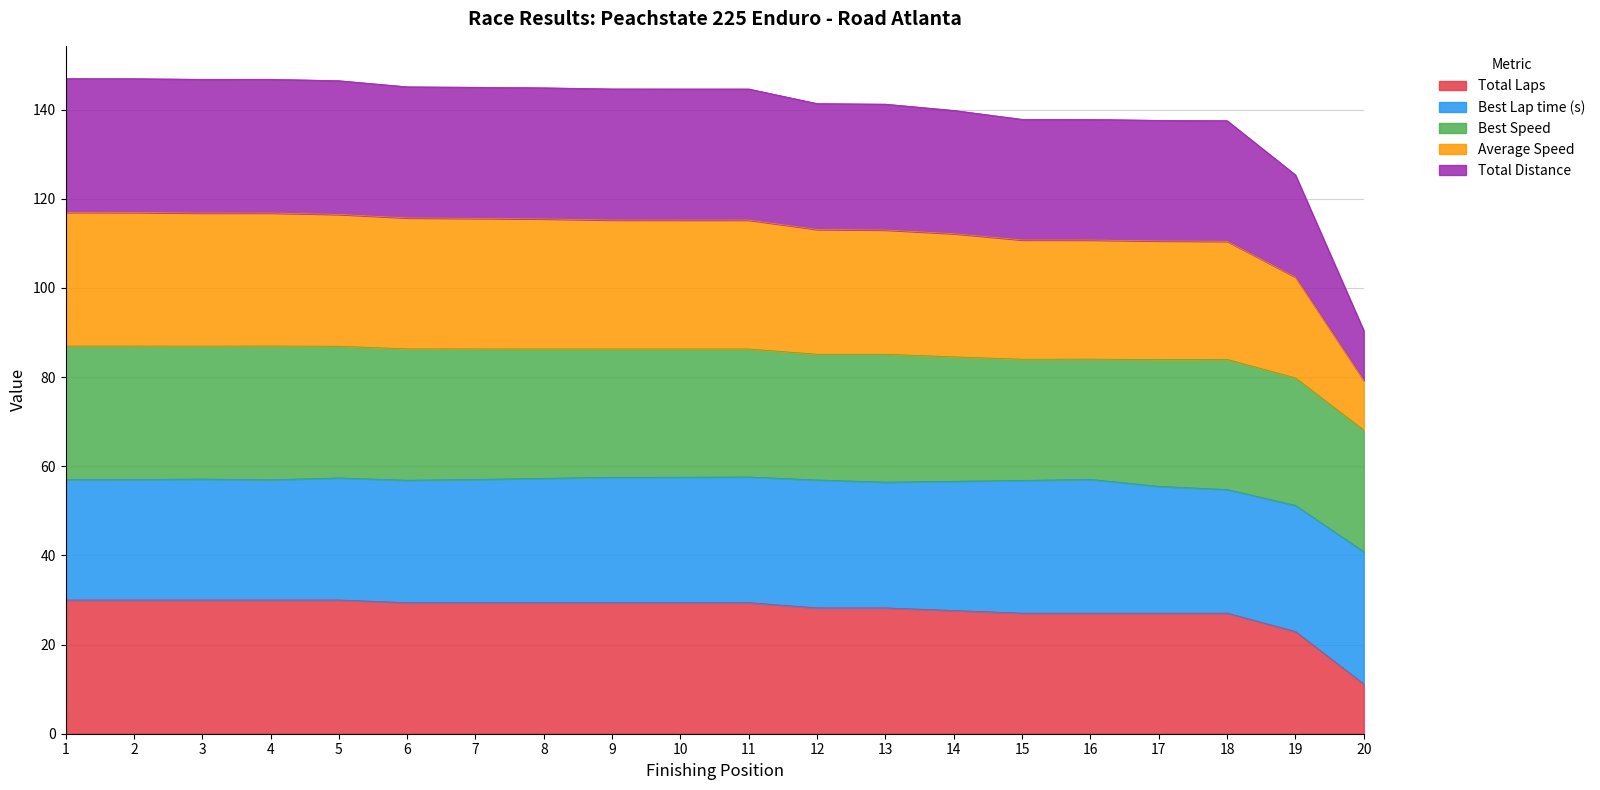

Is it true that Average Speed equals 29.3 at 13?

False